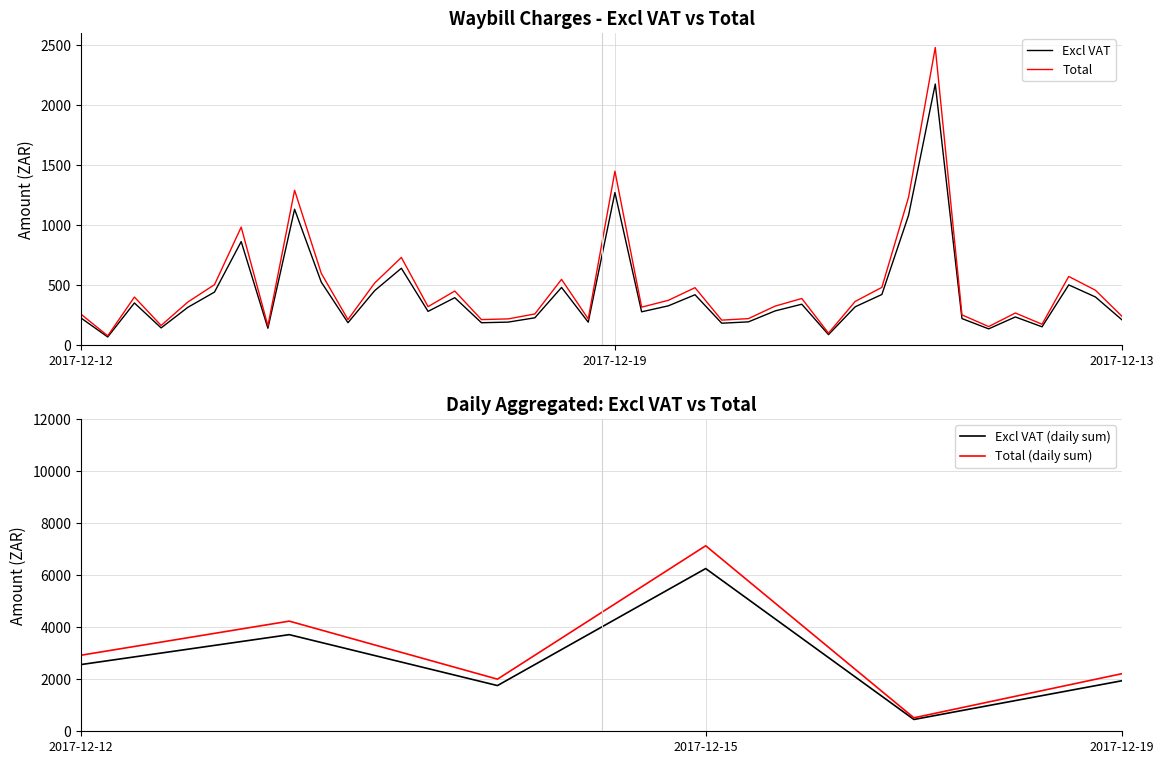

What is the maximum value for Total?

2478.5